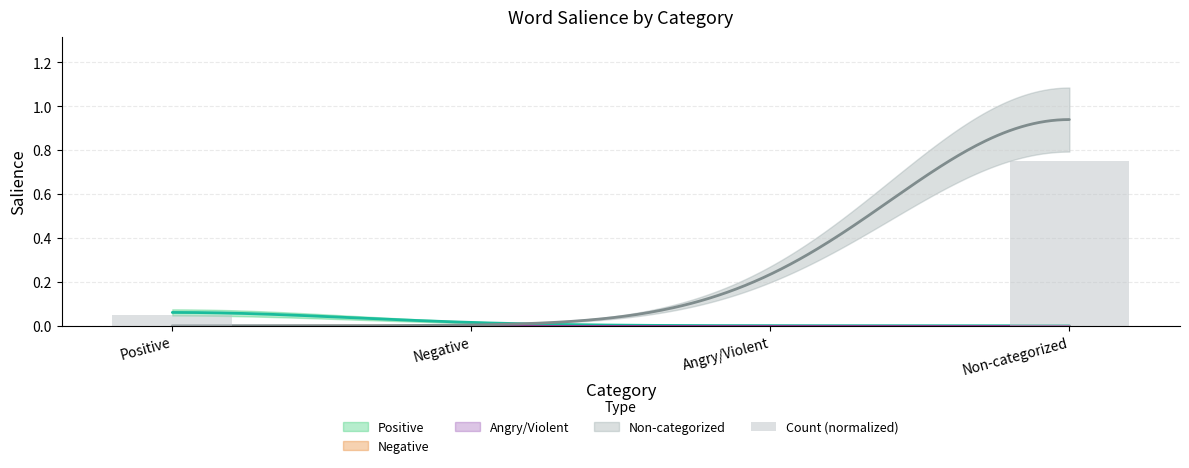

List the labels in order of value, largest first.

Non-categorized, Positive, Negative, Angry/Violent